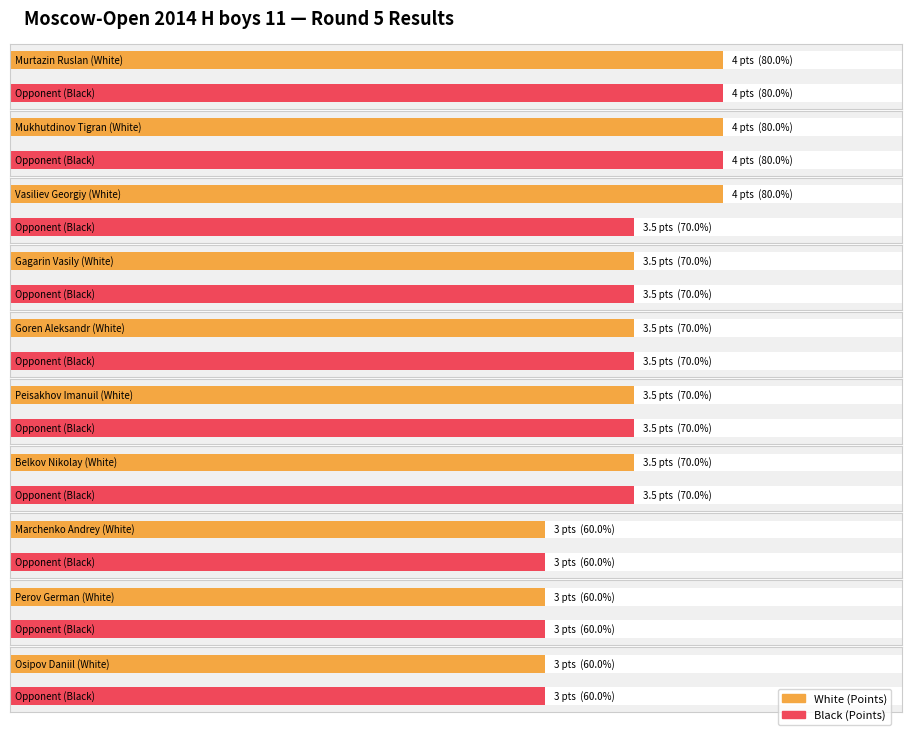

What are all the series names shown in the legend?

White (Points), Black (Points)